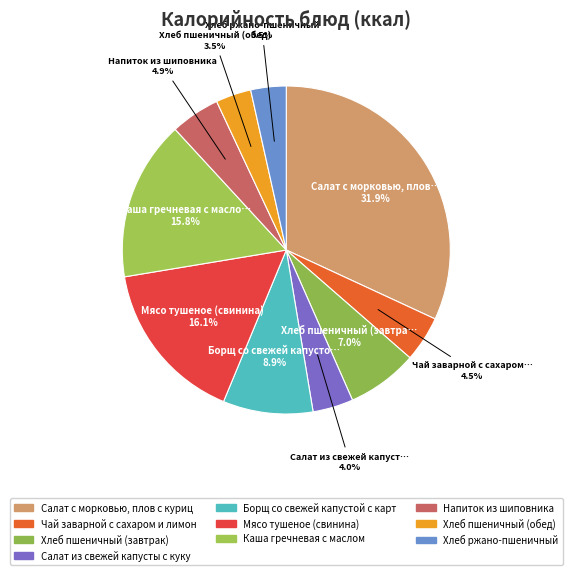

Count the number of slices in the pie.

10